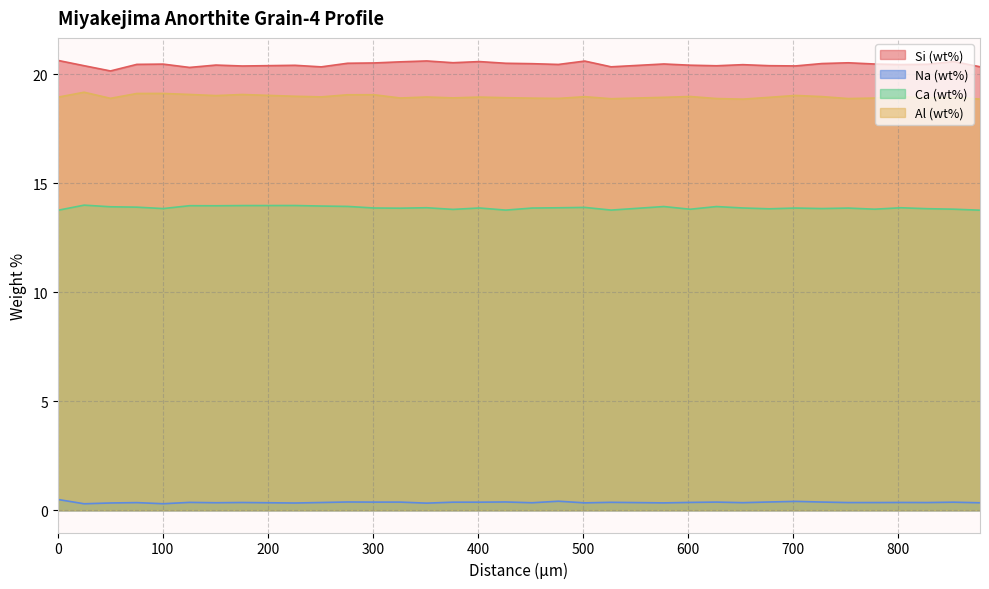

What is the lowest value of the Ca (wt%) series?

13.8